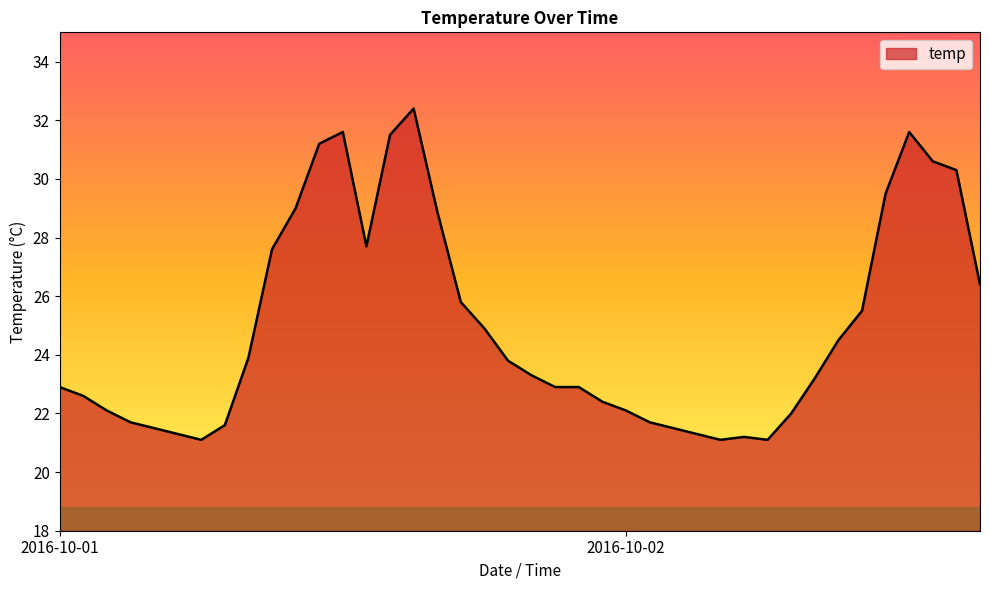

What is the difference between the maximum and second lowest values?

11.3